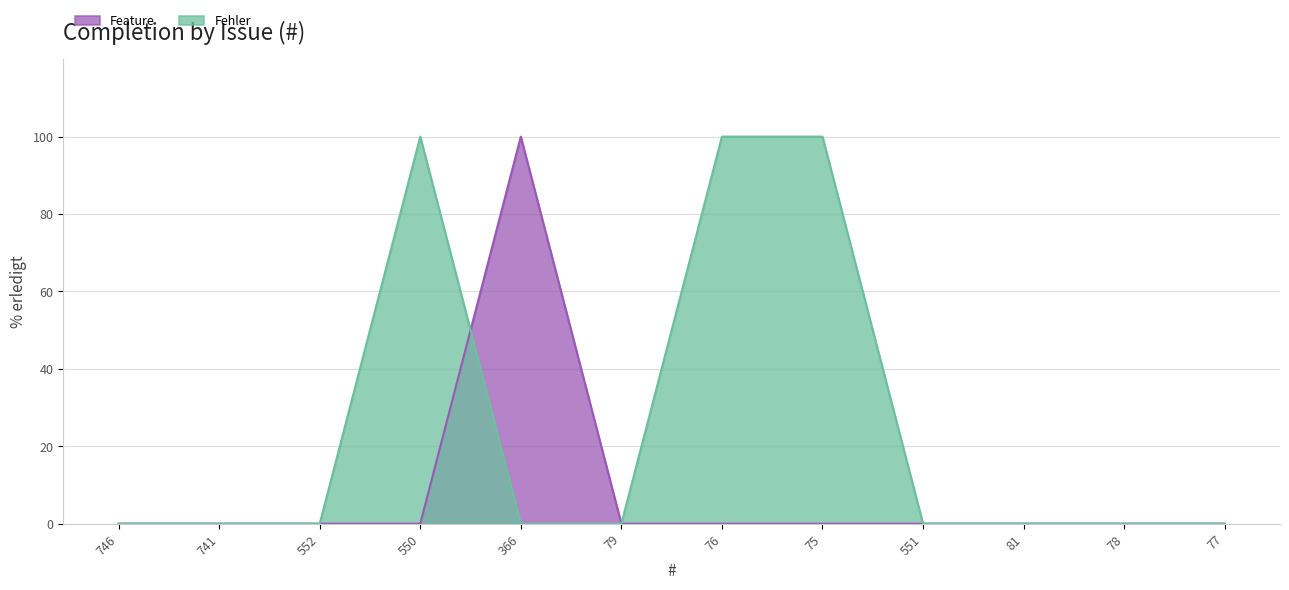

What is the label of the 4th point from the right?

551